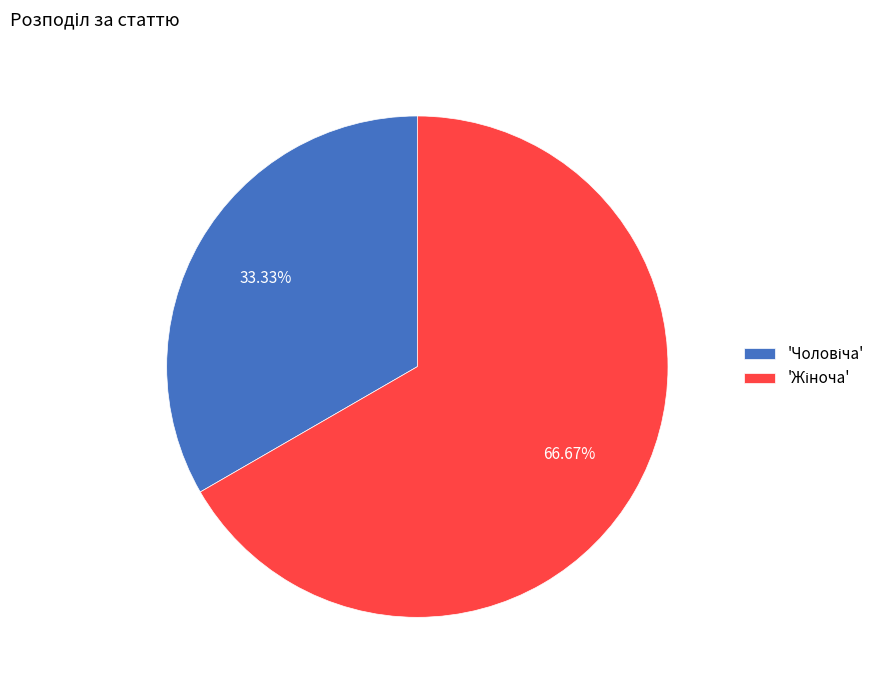

Does any single category account for the majority?

Yes